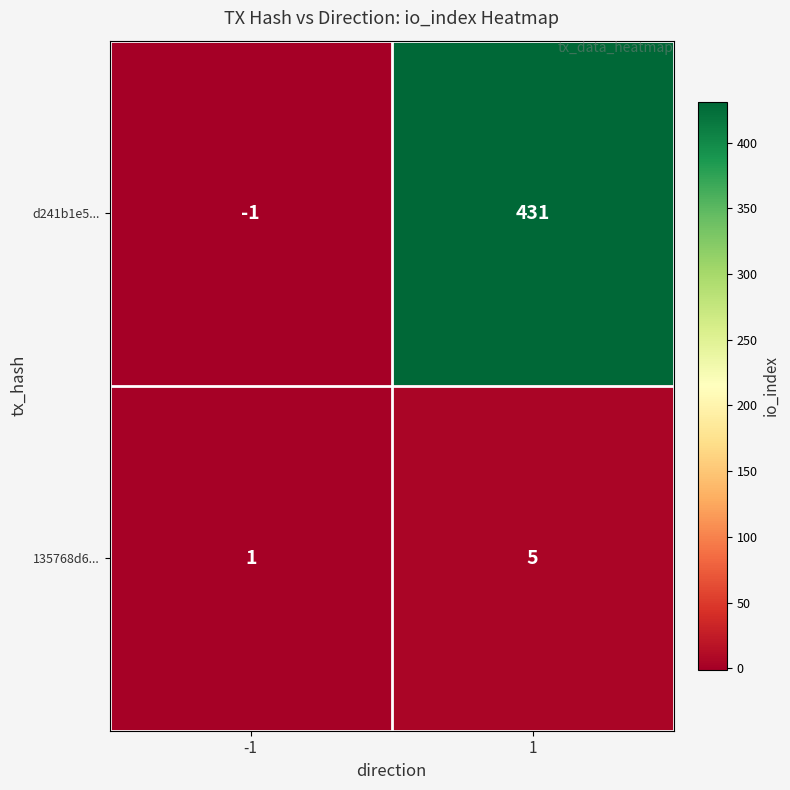

What is the average value of the d241b1e5... series?

215